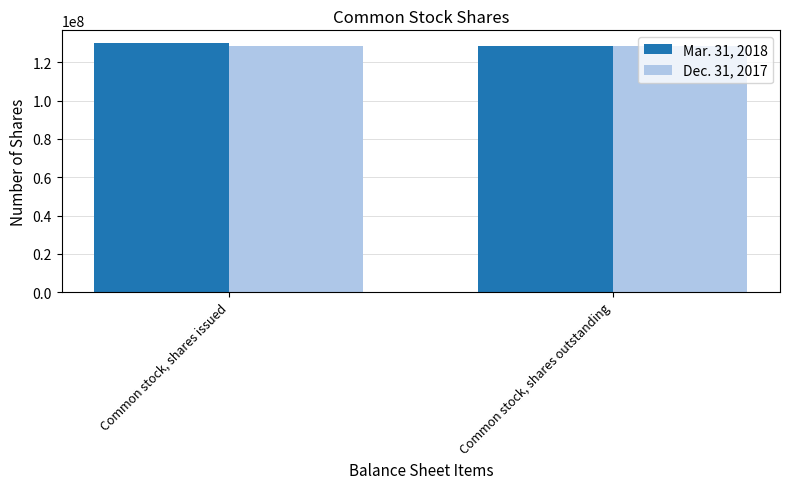

Are the bars grouped side by side (vs. stacked)?

Yes